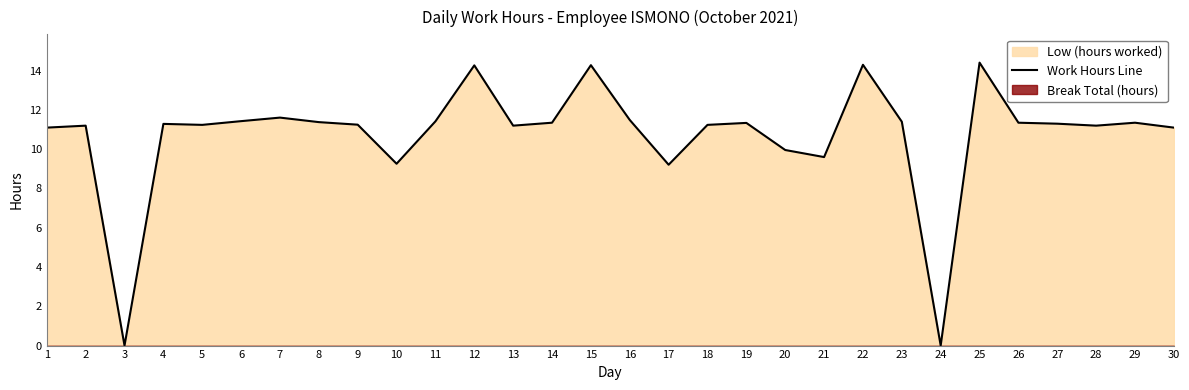

What value does the data have at 15?

14.3